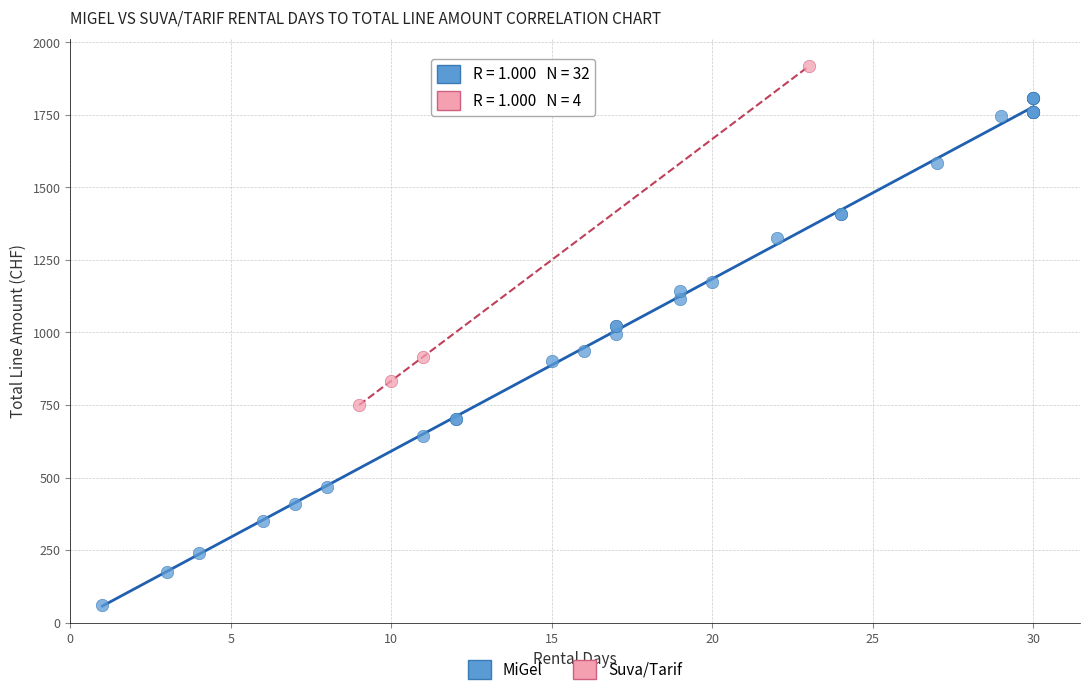

Which series reaches the maximum Y coordinate?

Suva/Tarif